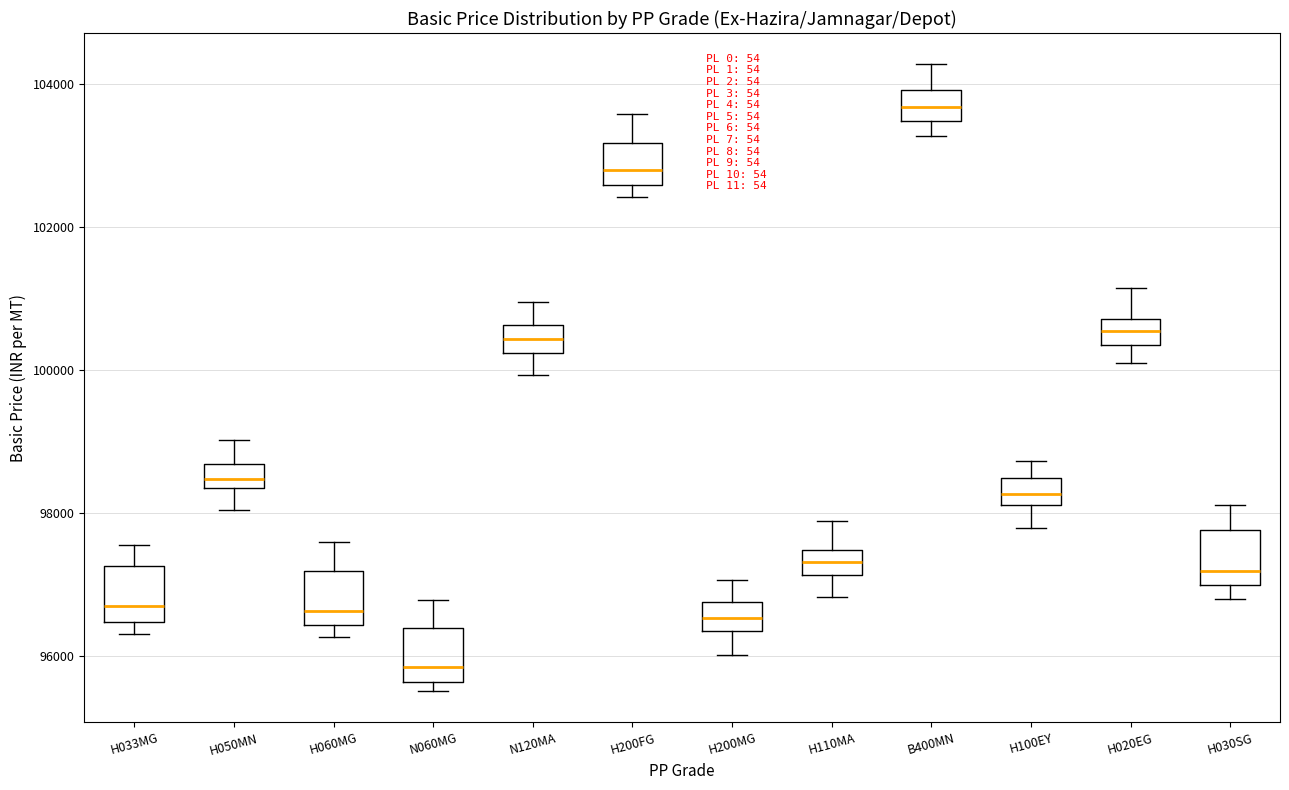

Reading left to right, transcribe this box plot: for each box, give where its median line is, the range the box spans, and where its two whiskers end, as read against the y-axis. The values are not printed on the chart, so give them approximately, as read against the axis.

H033MG: median 96800, box 96400 to 97200, whiskers 96400 (just below the box's lower edge) to 97600
H050MN: median 98400 (inside the box), box 98400 to 98600, whiskers 98000 to 99000
H060MG: median 96600, box 96400 to 97200, whiskers 96200 to 97600
N060MG: median 95800, box 95600 to 96400, whiskers 95600 (just below the box's lower edge) to 96800
N120MA: median 100400, box 100200 to 100600, whiskers 100000 to 101000
H200FG: median 102800, box 102600 to 103200, whiskers 102400 to 103600
H200MG: median 96600, box 96400 to 96800, whiskers 96000 to 97000
H110MA: median 97400 (inside the box), box 97200 to 97400, whiskers 96800 to 97800
B400MN: median 103600, box 103400 to 104000, whiskers 103200 to 104200
H100EY: median 98200 (inside the box), box 98200 to 98400, whiskers 97800 to 98800
H020EG: median 100600, box 100400 to 100800, whiskers 100000 to 101200
H030SG: median 97200, box 97000 to 97800, whiskers 96800 to 98200